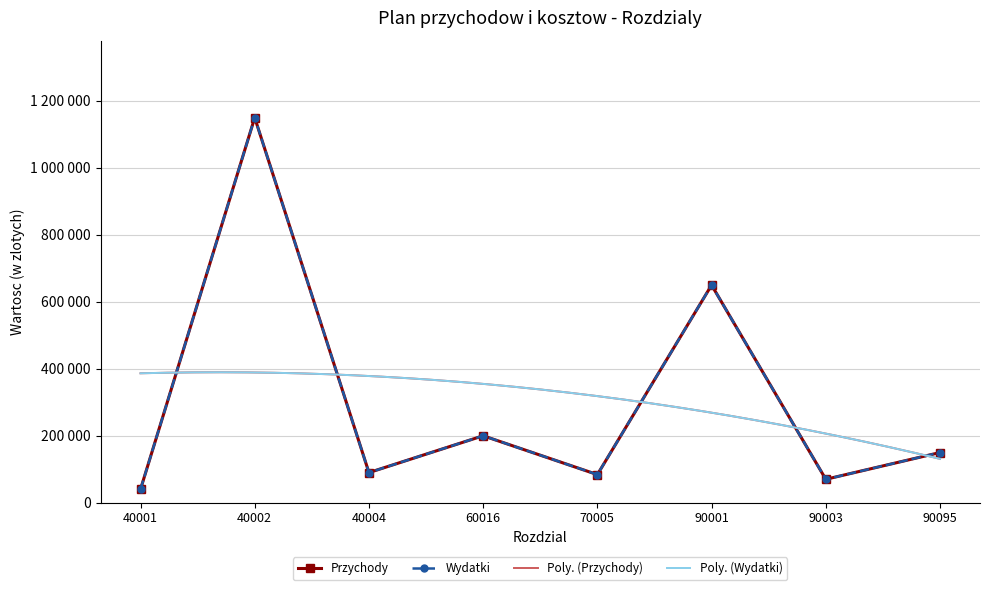

True or false: Wydatki has a value of 650000 at 90001.

True